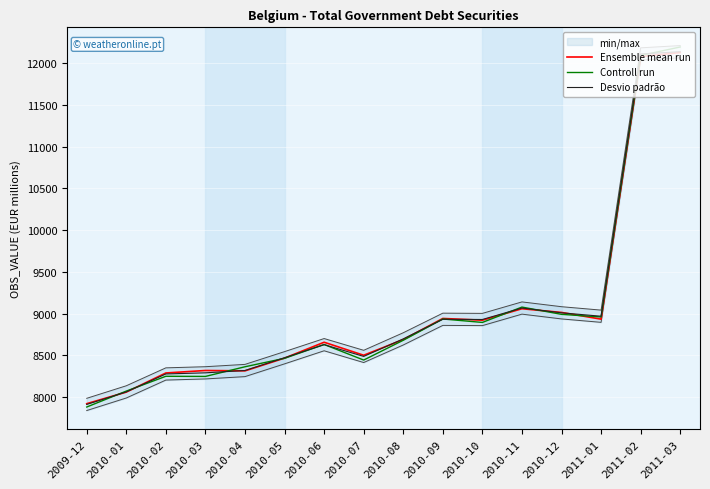

At how many categories does at least one series exceed 9736?

2